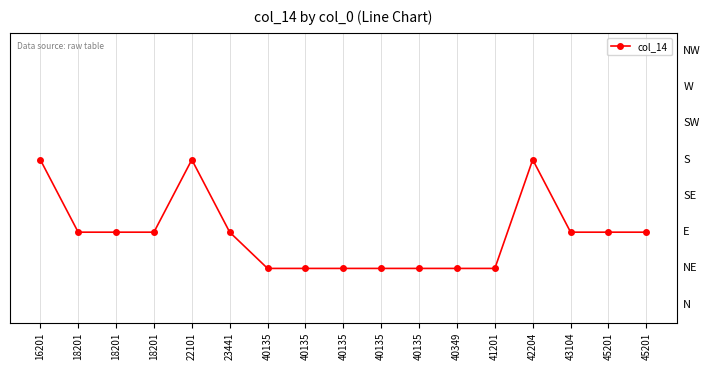

Does the chart have visible grid lines?

Yes